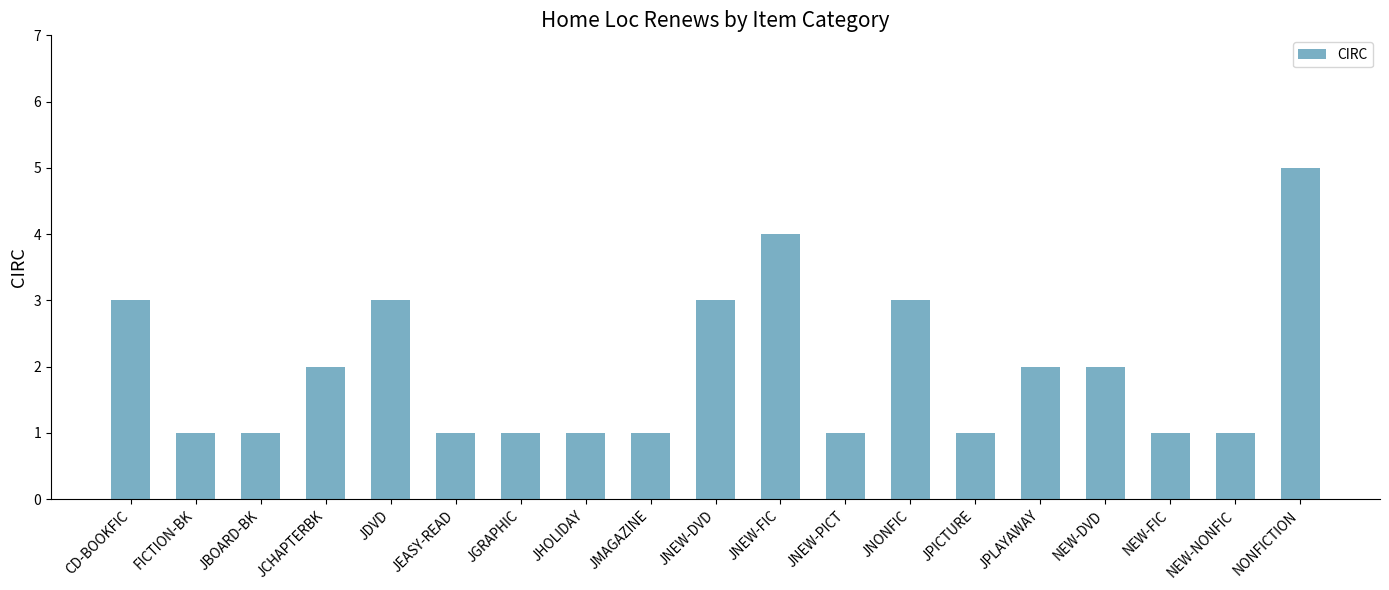

The value at JNEW-DVD is 1. True or false?

False